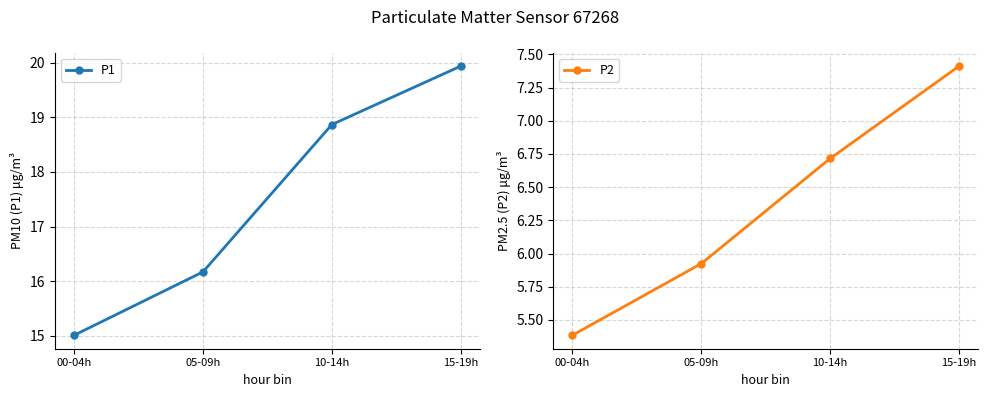

Which has a higher value, 15-19h or 00-04h?

15-19h